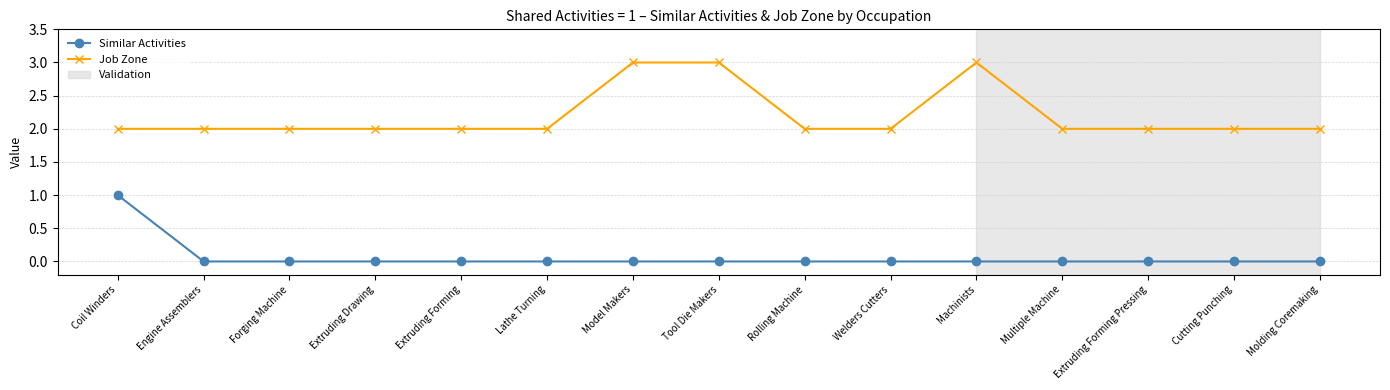

Which series changed the most between Extruding Drawing and Model Makers?

Job Zone